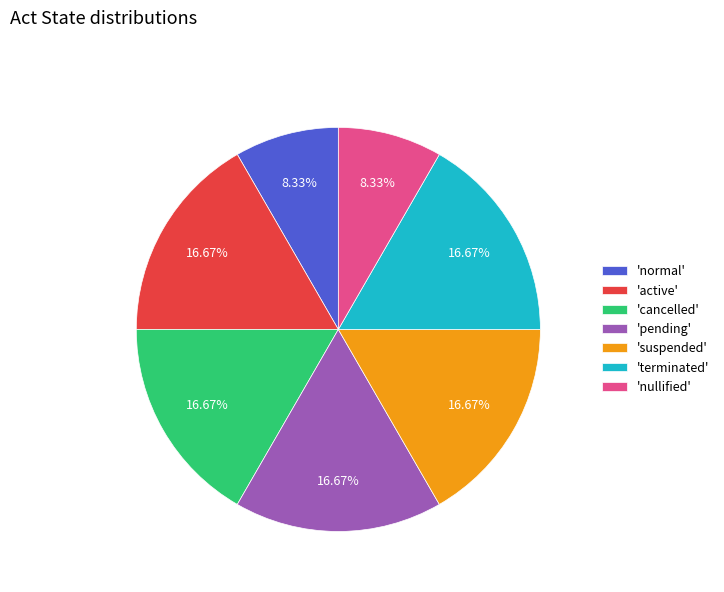

What is the ratio of the value at 'suspended' to the value at 'normal'?

2.0